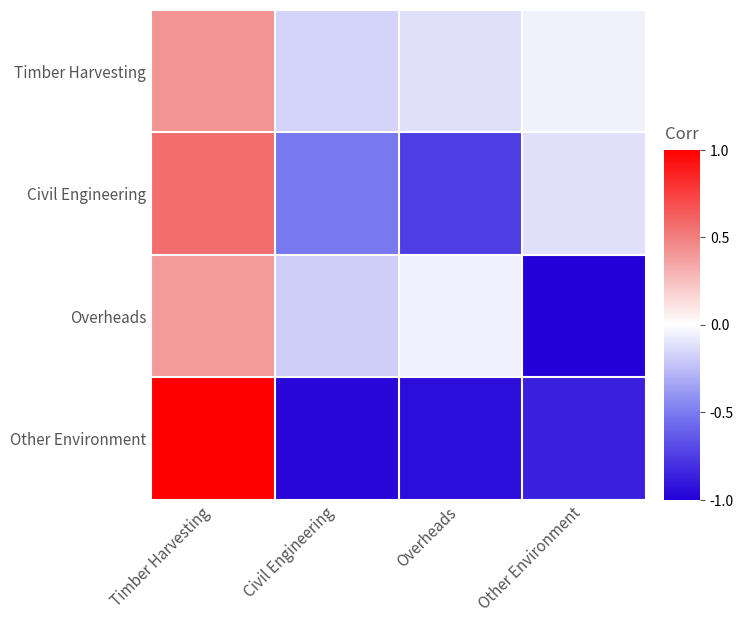

Which series has the largest total across all categories?

Timber Harvesting